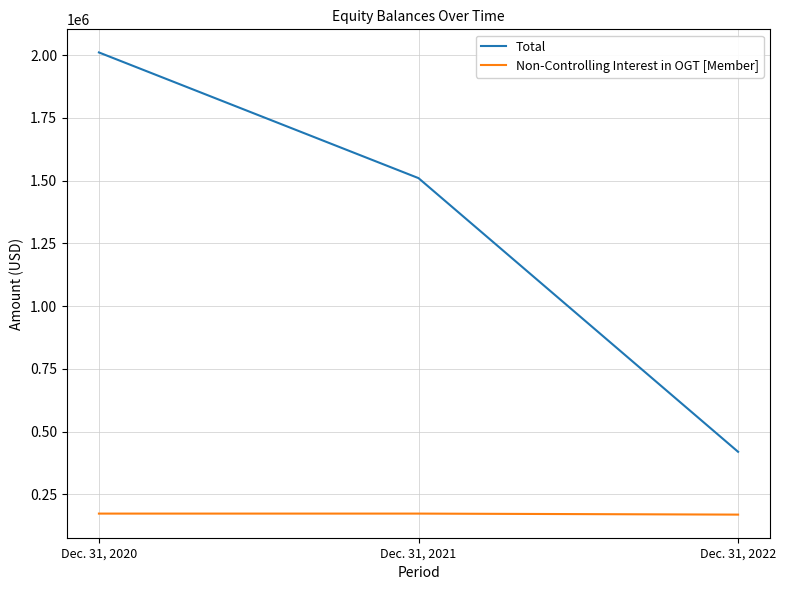

The value of Total at Dec. 31, 2021 is 1510322. True or false?

True